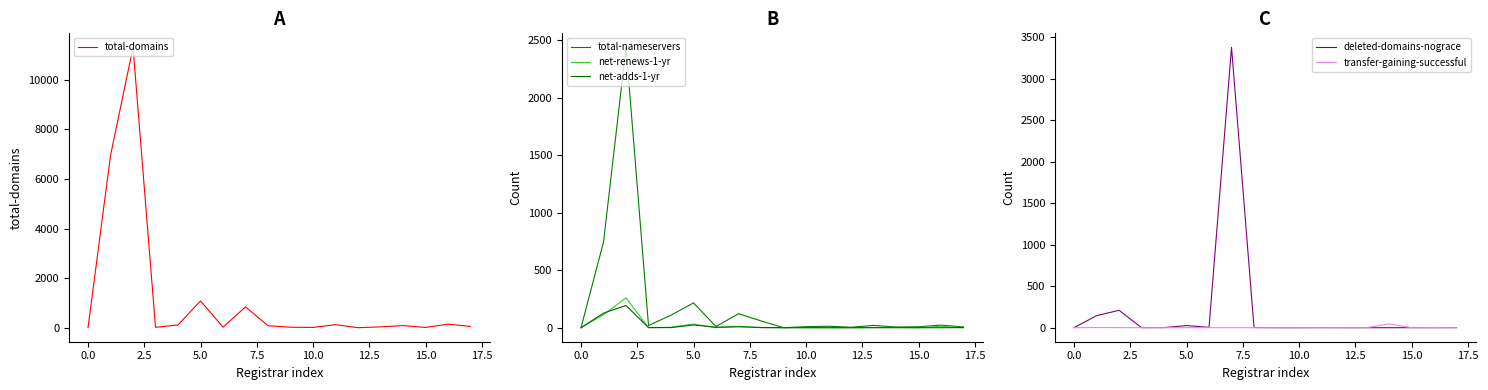

Does the chart have visible grid lines?

No